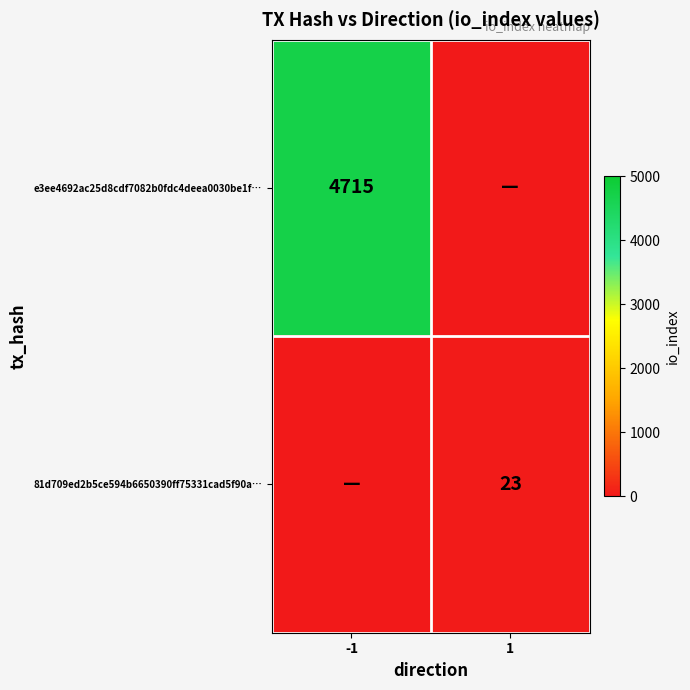

True or false: 81d709ed2b5ce594b6650390ff75331cad5f90a… has a value of 23 at 1.

True